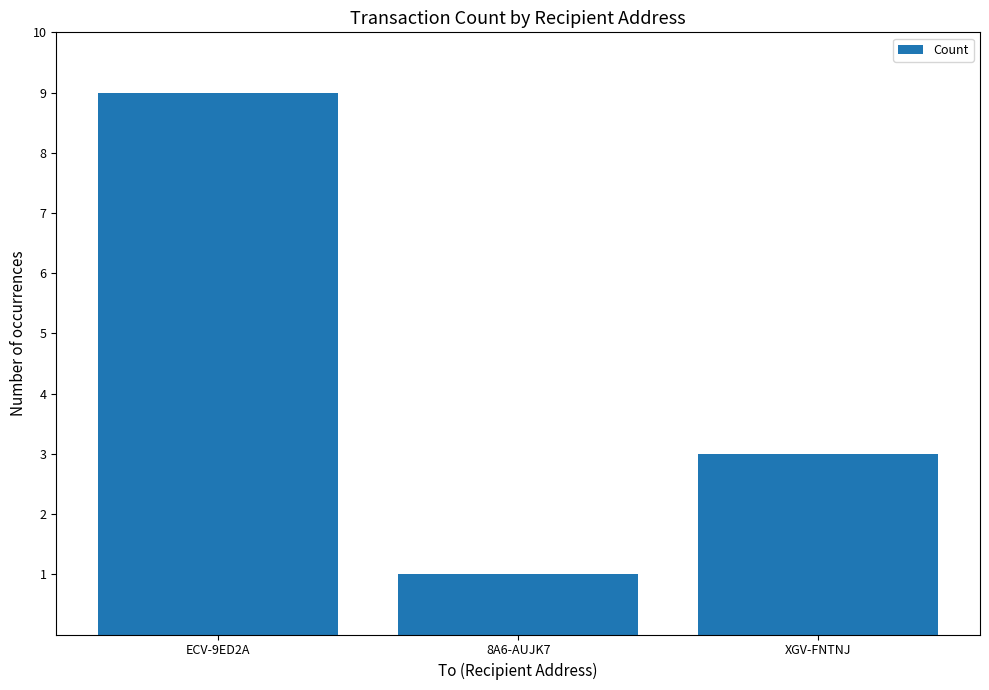

Is it true that the value at XGV-FNTNJ is 5?

False